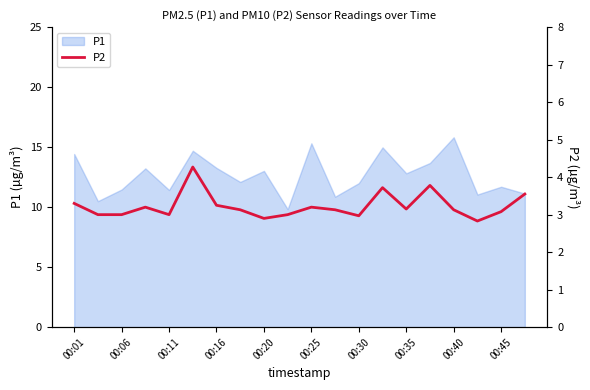

Is it true that P1 equals 4.0 at 00:01?

False